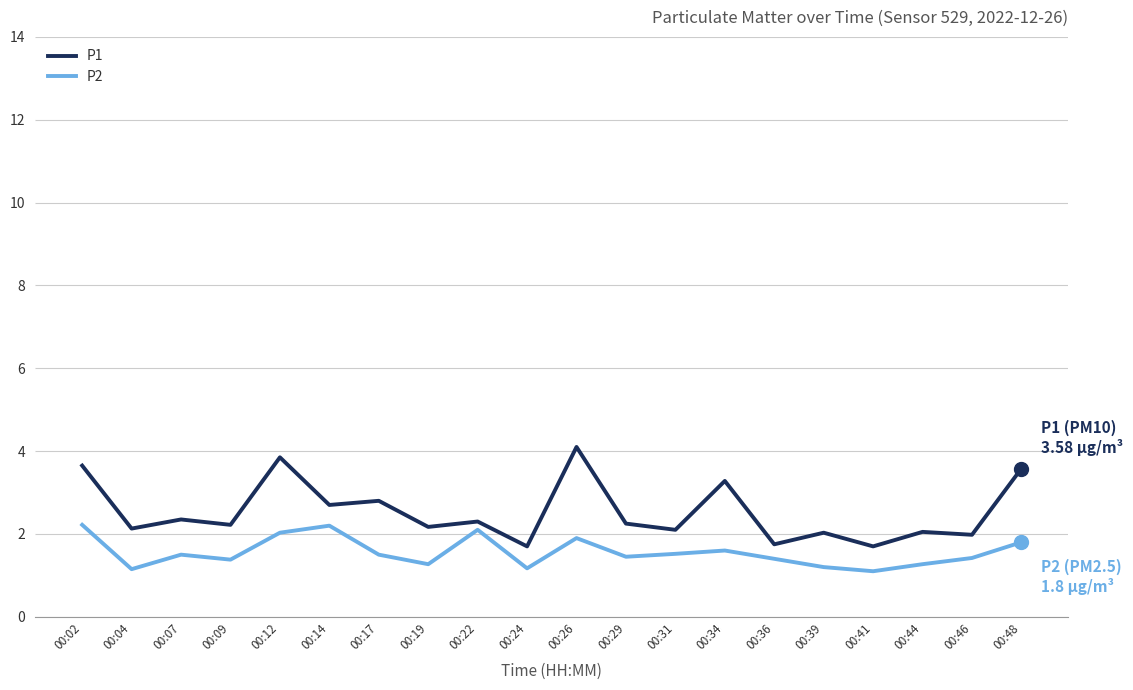

Which series has the widest spread of values?

P1